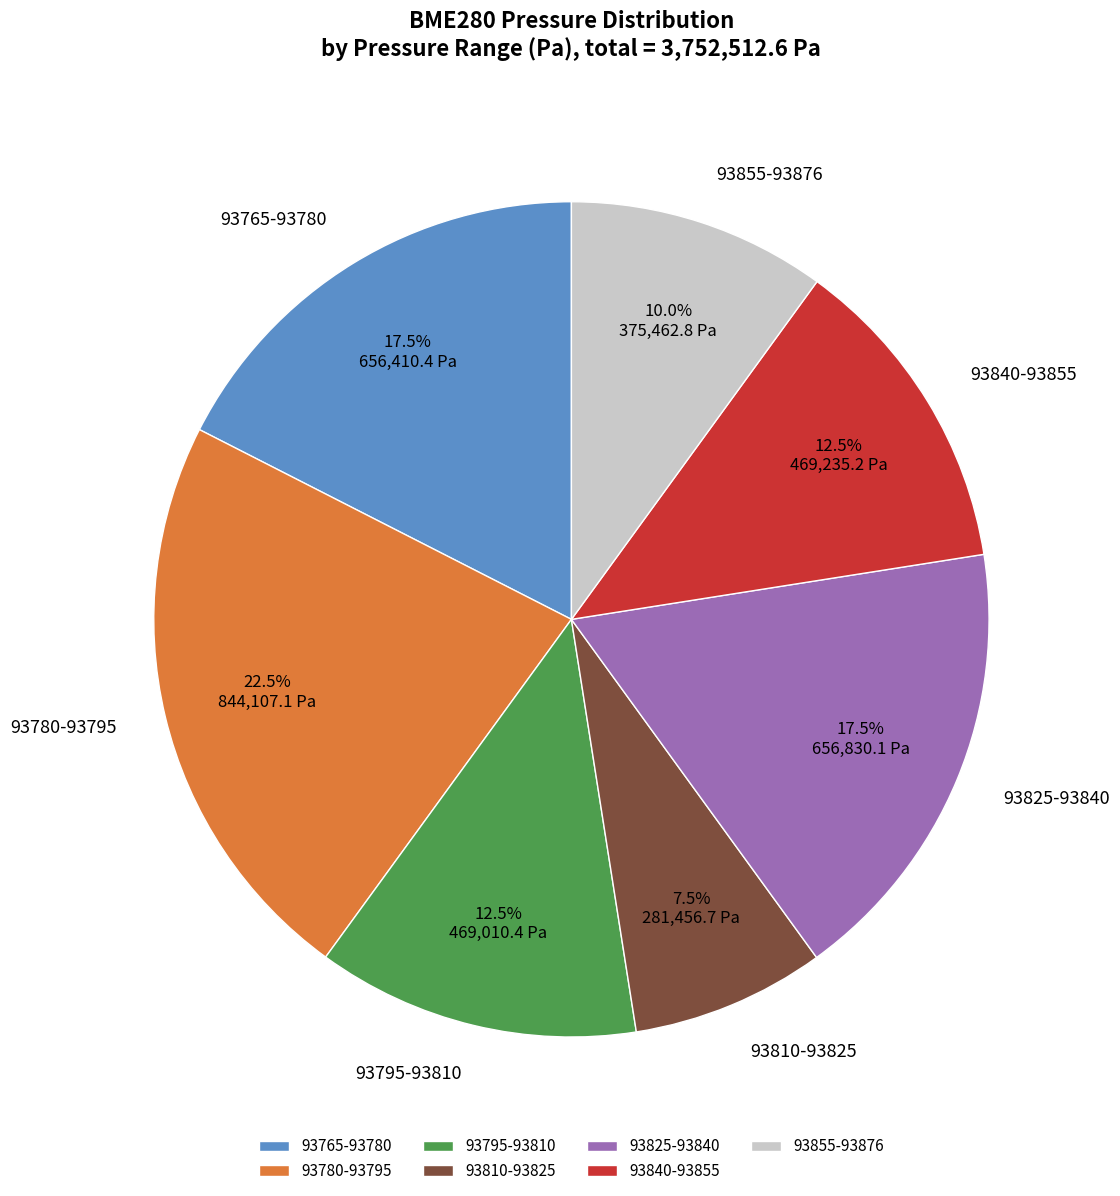

Which category has the smallest portion of the pie?

93810-93825